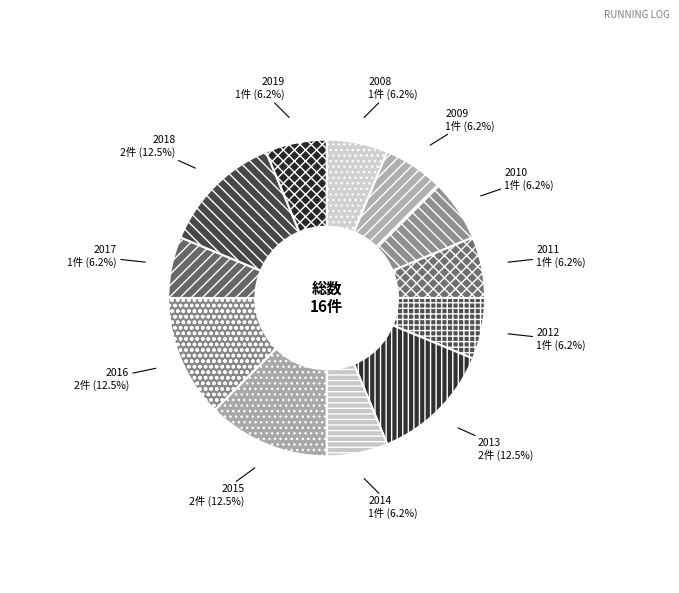

The 2017 slice represents 14% of the pie. True or false?

False